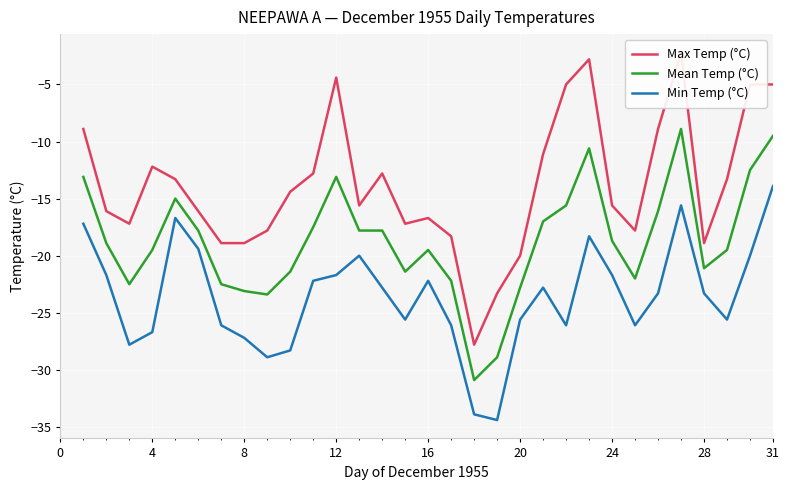

How many values in the Min Temp (°C) series are below -23?

16